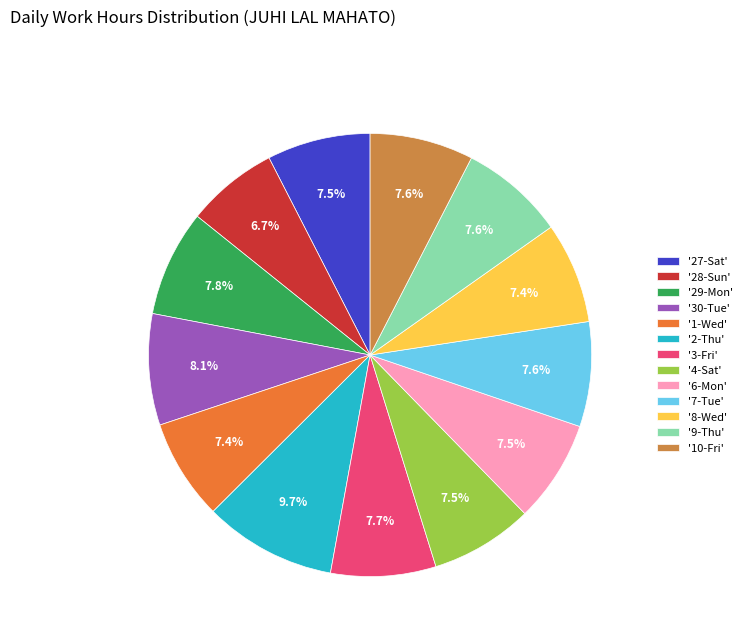

Count the number of slices in the pie.

13